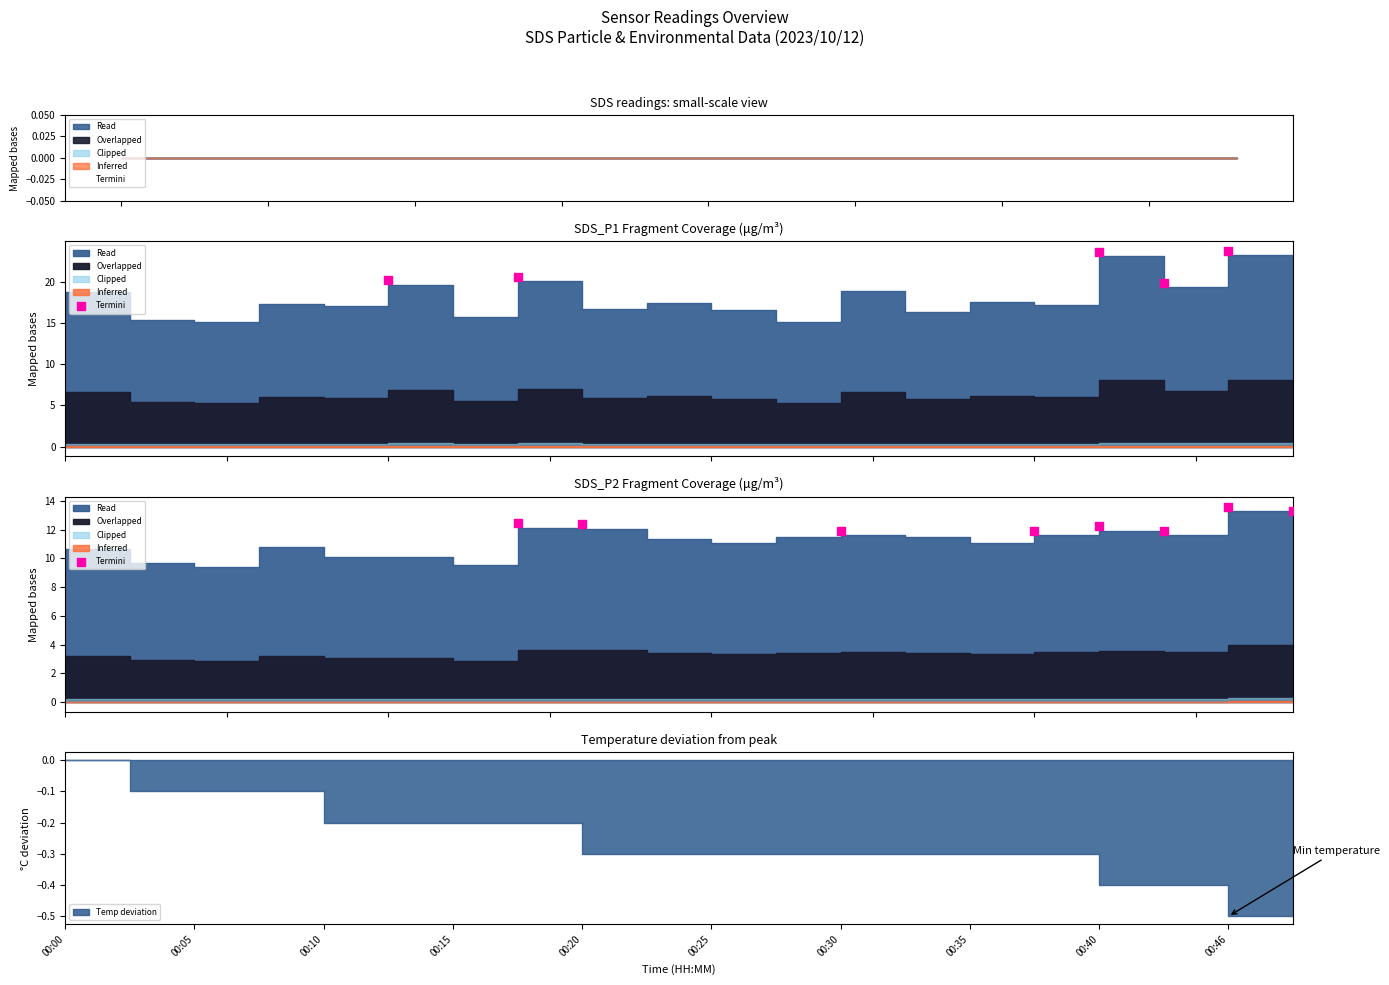

Between 00:20 and 00:15, which is larger?

00:20